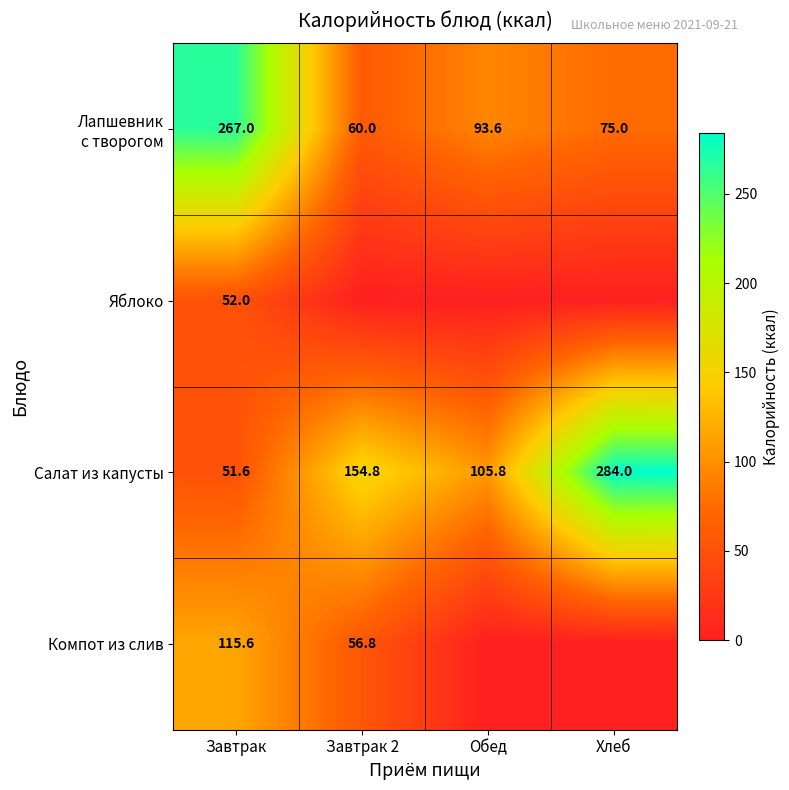

Is the value of Салат из капусты at Завтрак greater than the value of Яблоко at Завтрак?

No